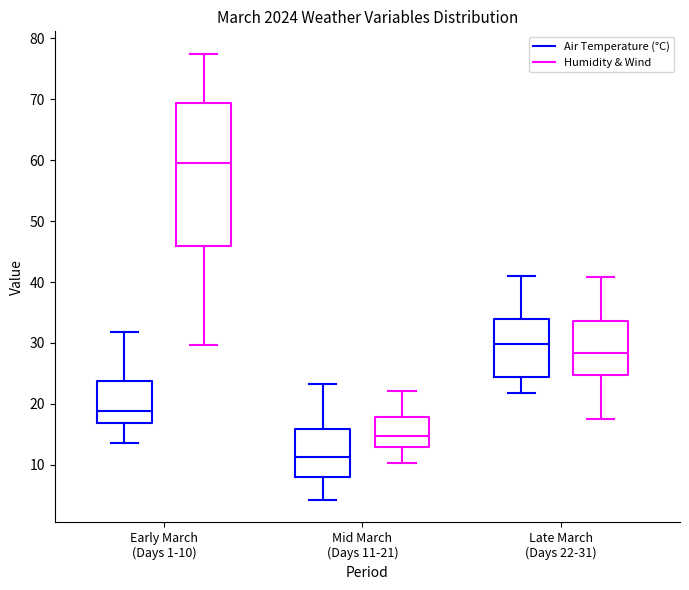

Reading left to right, read every box against the y-axis: the position of its median line, the range the box covers, and the ends of its whiskers. The values are not printed on the chart, so give them approximately, as read against the axis.

Early March (Days 1-10) (Air Temperature (°C)): median 19, box 17 to 24, whiskers 14 to 32
Early March (Days 1-10) (Humidity & Wind): median 60, box 46 to 69, whiskers 30 to 78
Mid March (Days 11-21) (Air Temperature (°C)): median 11, box 8 to 16, whiskers 4 to 23
Mid March (Days 11-21) (Humidity & Wind): median 15, box 13 to 18, whiskers 10 to 22
Late March (Days 22-31) (Air Temperature (°C)): median 30, box 24 to 34, whiskers 22 to 41
Late March (Days 22-31) (Humidity & Wind): median 28, box 25 to 34, whiskers 18 to 41